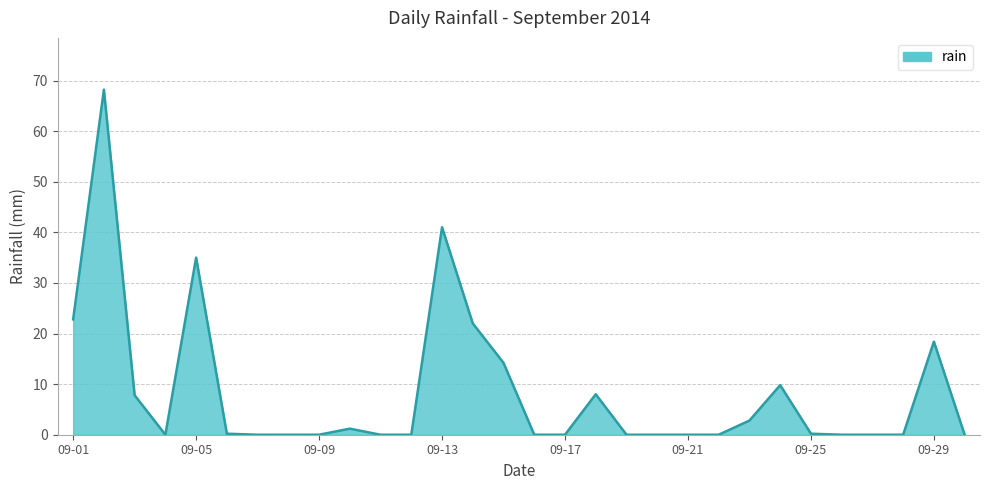

What is the difference between the maximum and minimum values?

68.2